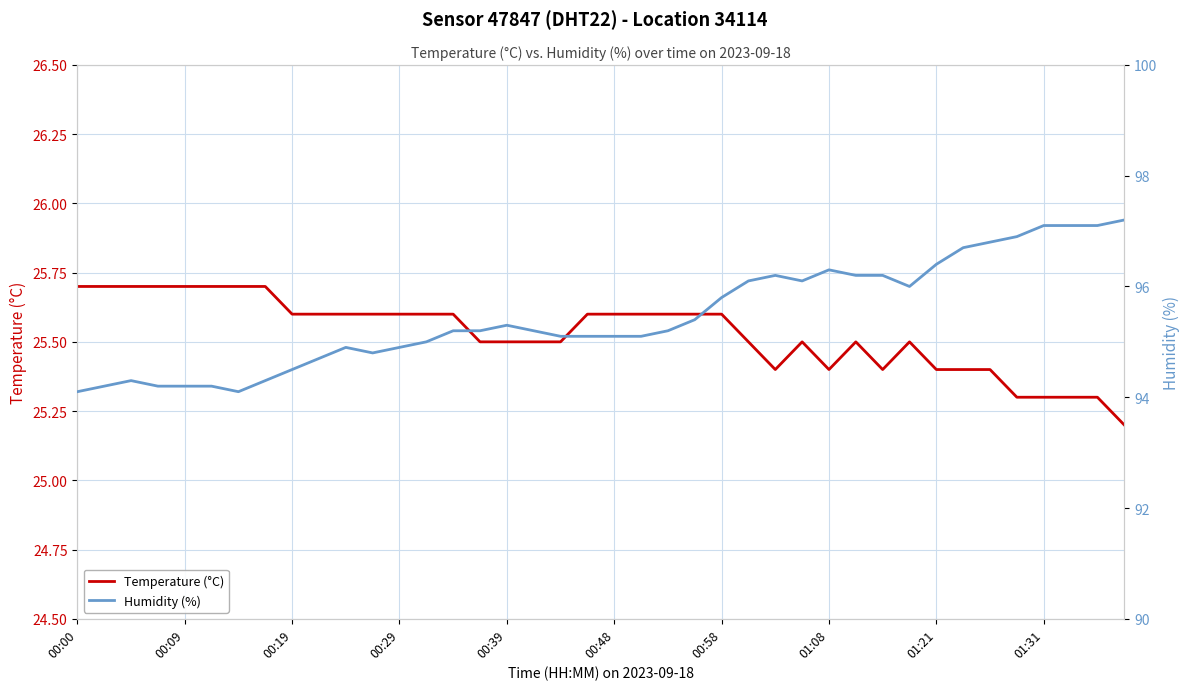

At which category is the sum across all series the highest?

39